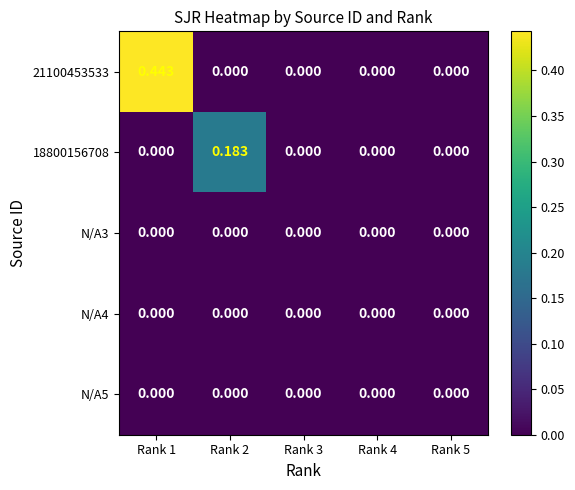

Between Rank 2 and Rank 5, which series saw the biggest shift?

18800156708